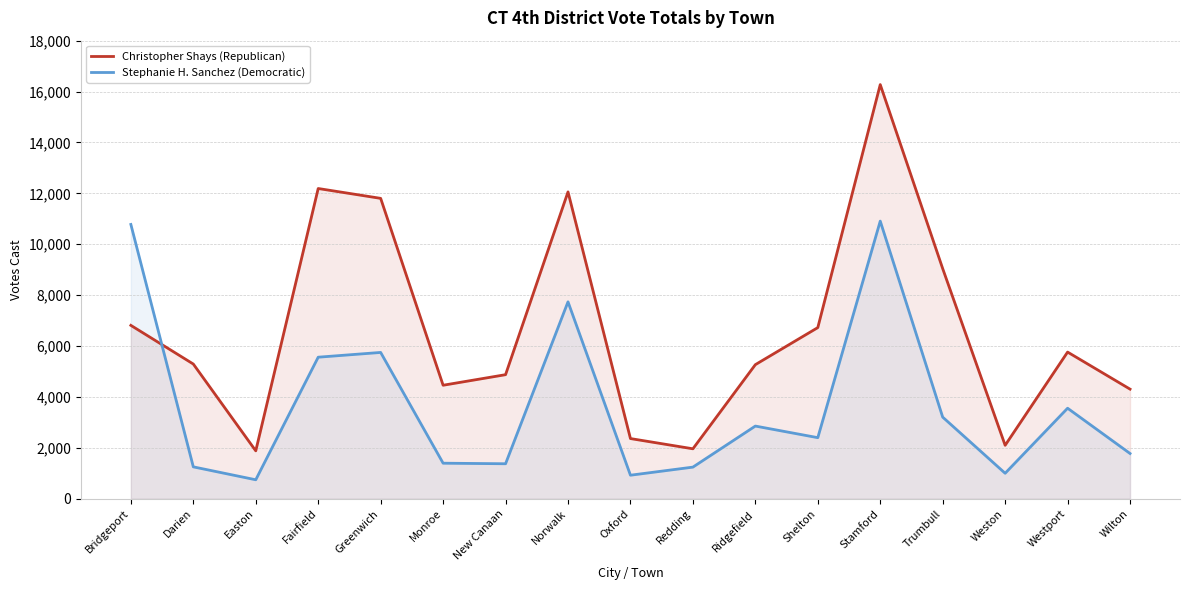

After their last crossing, which series has the higher values: Christopher Shays (Republican) or Stephanie H. Sanchez (Democratic)?

Christopher Shays (Republican)